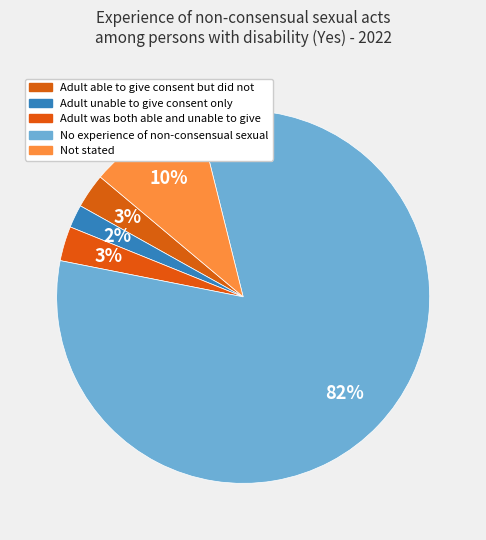

To the nearest percent, what is the difference between the largest and smallest slice percentages?

80%